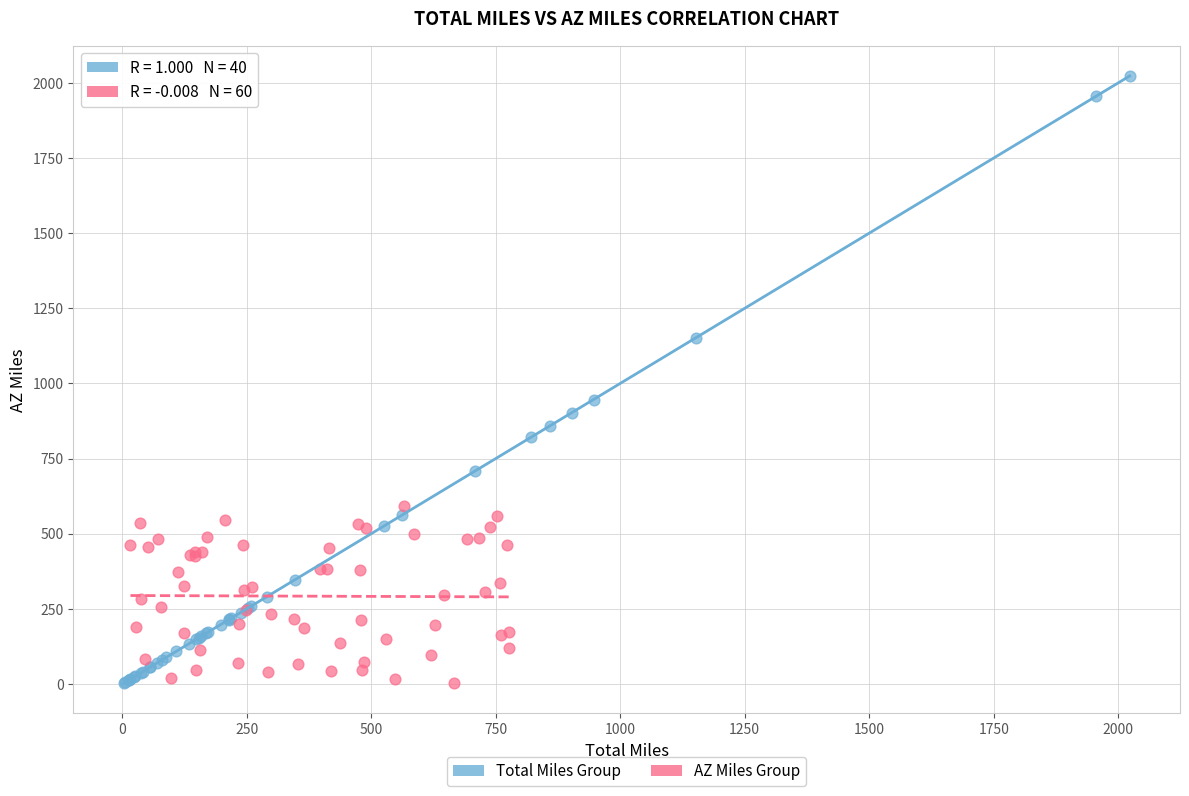

Which series has the widest spread of Y values?

Total Miles Group